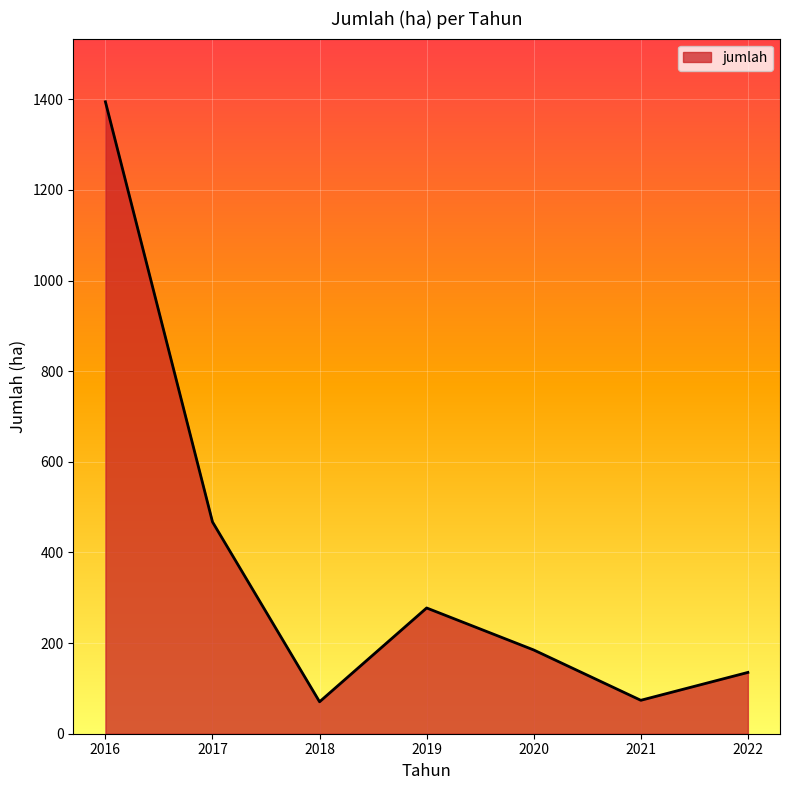

What is the sum of all values?

2603.8